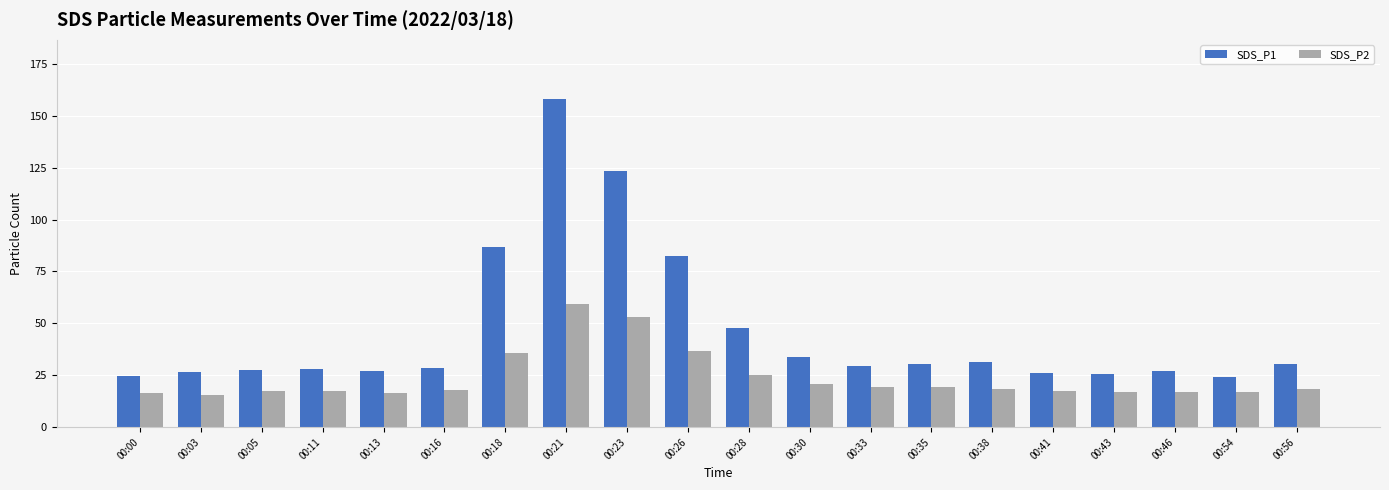

What is the sum of the SDS_P2 values at 00:38 and 00:43?

35.3